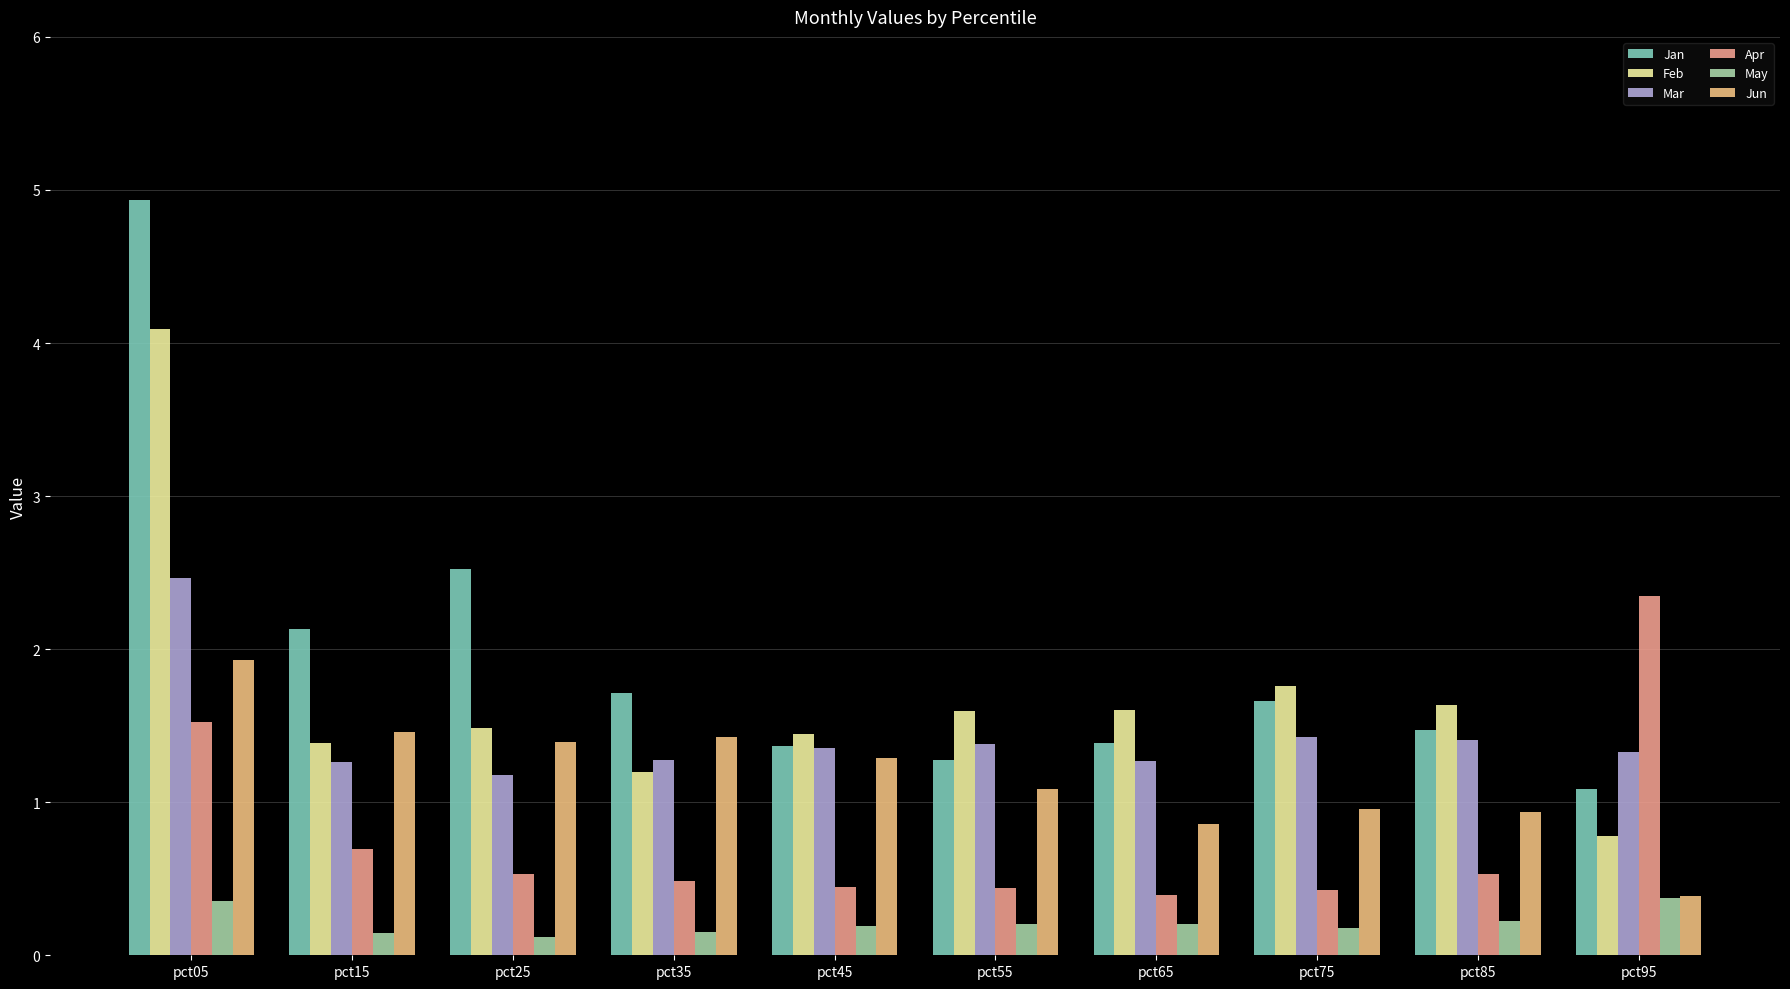

What value does the Jan series have at pct15?

2.1